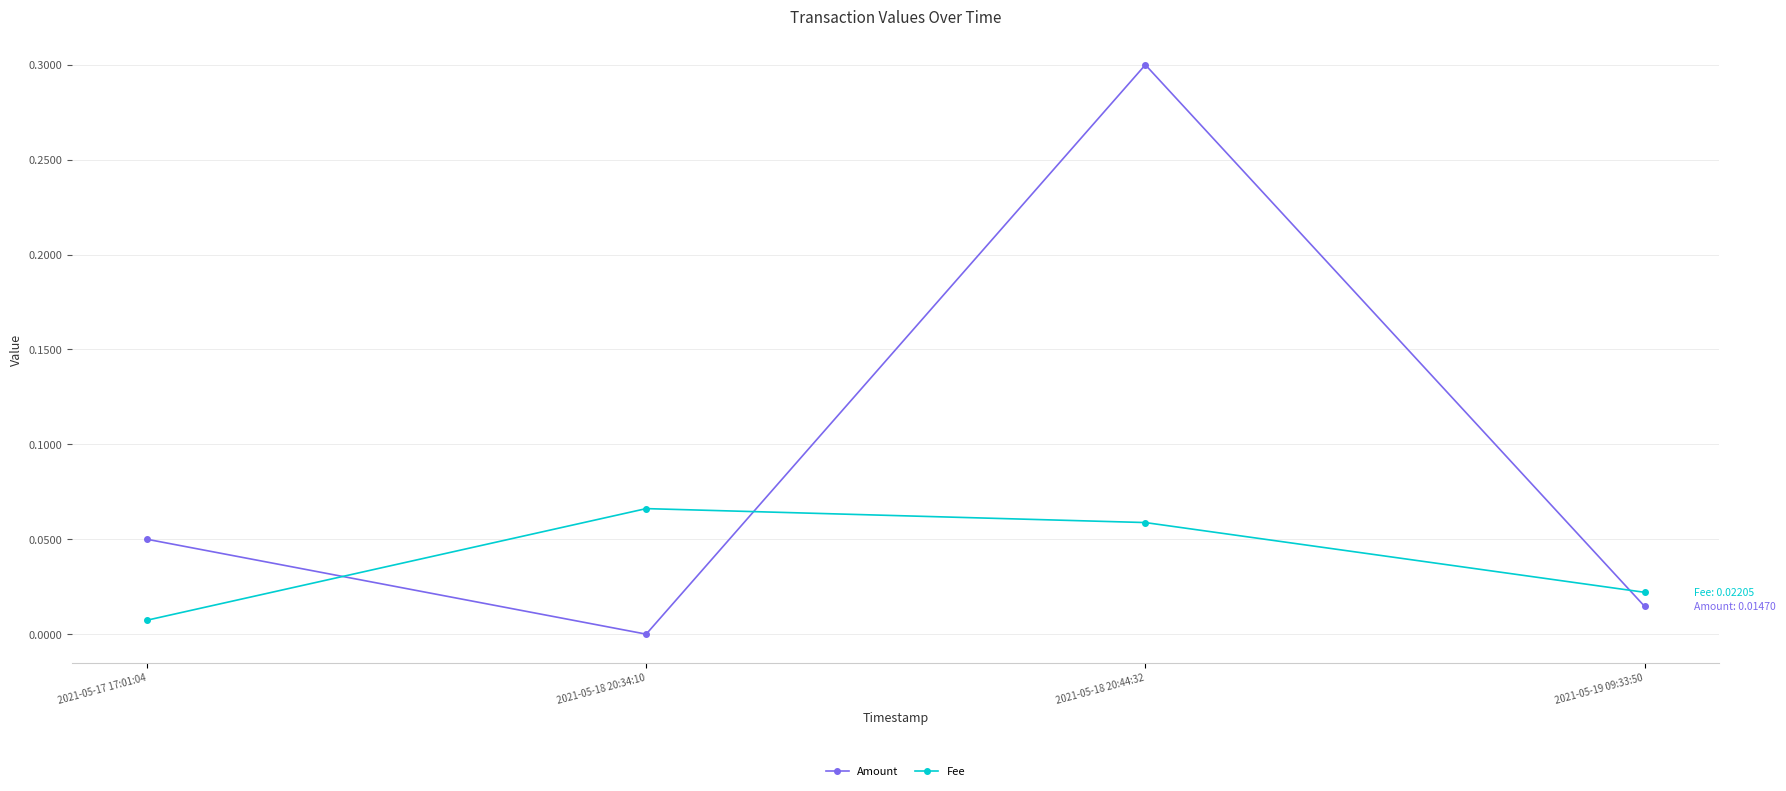

Rank the series by their maximum value, from highest to lowest.

Amount, Fee